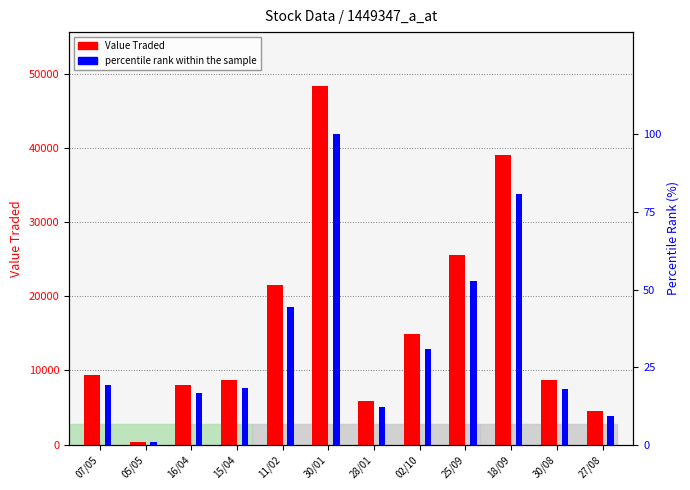

List the series in order of their overall mean, highest first.

Value Traded, percentile rank within the sample